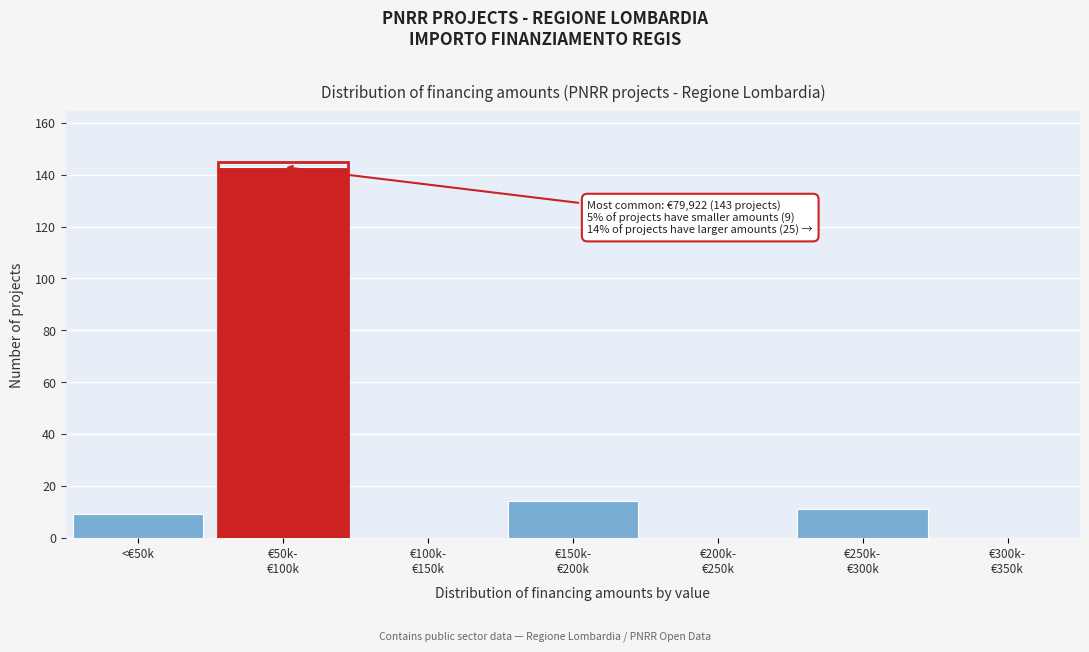

The chart shows a value of 4 at <€50k. True or false?

False